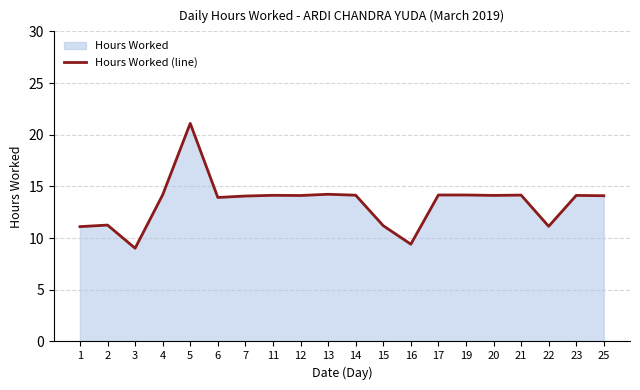

Reading left to right, transcribe all the data shown in this chart.

1=11.1	2=11.3	3=9.0	4=14.2	5=21.1	6=13.9	7=14.1	11=14.1	12=14.1	13=14.2	14=14.2	15=11.2	16=9.4	17=14.2	19=14.2	20=14.1	21=14.2	22=11.1	23=14.1	25=14.1